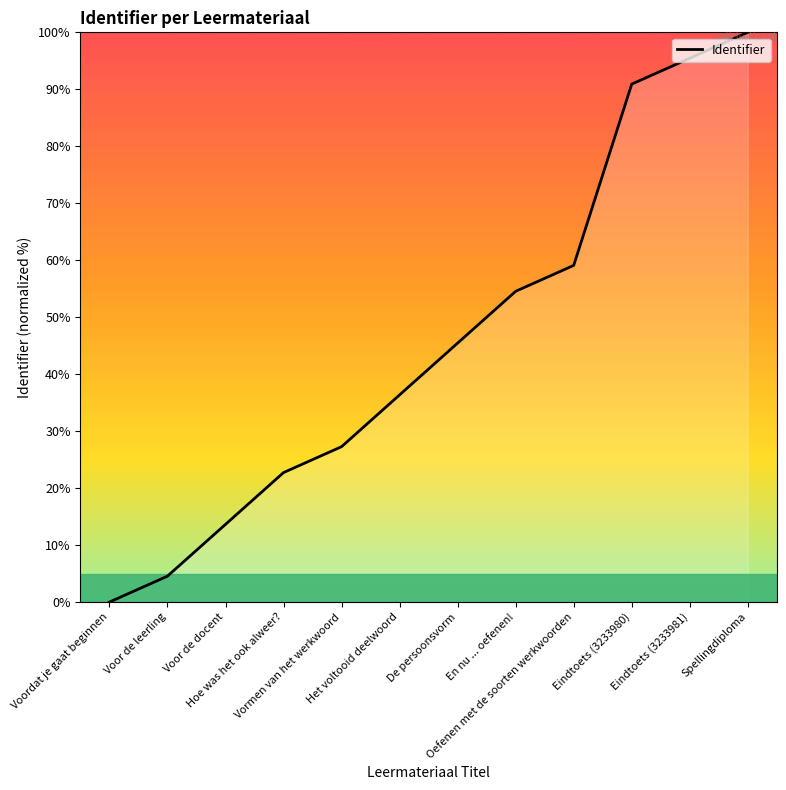

List the labels in order of value, smallest first.

Voordat je gaat beginnen, Voor de leerling, Voor de docent, Hoe was het ook alweer?, Vormen van het werkwoord, Het voltooid deelwoord, De persoonsvorm, En nu ... oefenen!, Oefenen met de soorten werkwoorden, Eindtoets (3233980), Eindtoets (3233981), Spellingdiploma